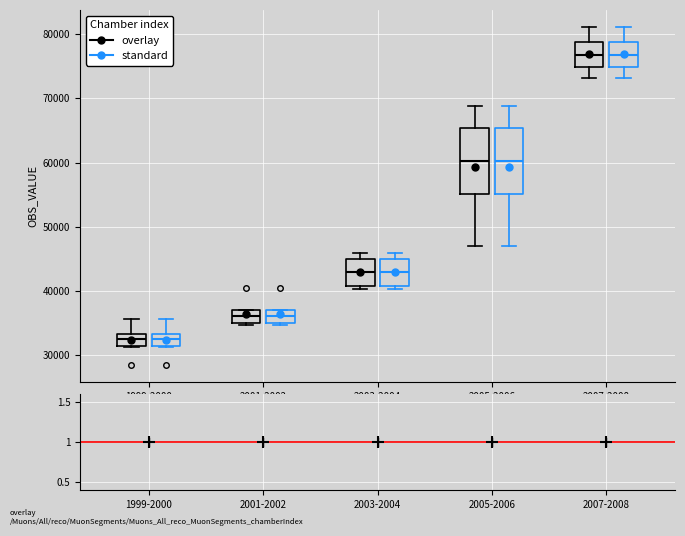

Reading left to right, transcribe this box plot: for each box, give where its median line is, the range the box spans, and where its two whiskers end, as read against the y-axis. The values are not printed on the chart, so give them approximately, as read against the axis.

1999-2000 (overlay): median 32000, box 31000 to 33000, whiskers 31000 to 36000
1999-2000 (standard): median 32000, box 31000 to 33000, whiskers 31000 to 36000
2001-2002 (overlay): median 36000, box 35000 to 37000, whiskers 35000 (just below the box's lower edge) to 37000
2001-2002 (standard): median 36000, box 35000 to 37000, whiskers 35000 (just below the box's lower edge) to 37000
2003-2004 (overlay): median 43000, box 41000 to 45000, whiskers 40000 to 46000
2003-2004 (standard): median 43000, box 41000 to 45000, whiskers 40000 to 46000
2005-2006 (overlay): median 60000, box 55000 to 65000, whiskers 47000 to 69000
2005-2006 (standard): median 60000, box 55000 to 65000, whiskers 47000 to 69000
2007-2008 (overlay): median 77000, box 75000 to 79000, whiskers 73000 to 81000
2007-2008 (standard): median 77000, box 75000 to 79000, whiskers 73000 to 81000